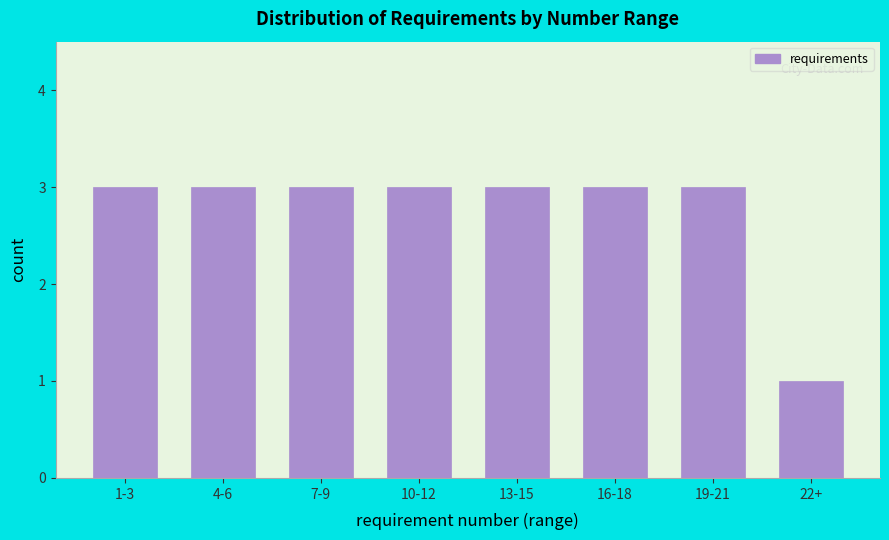

Reading right to left, transcribe all the data shown in this chart.

1	3	3	3	3	3	3	3